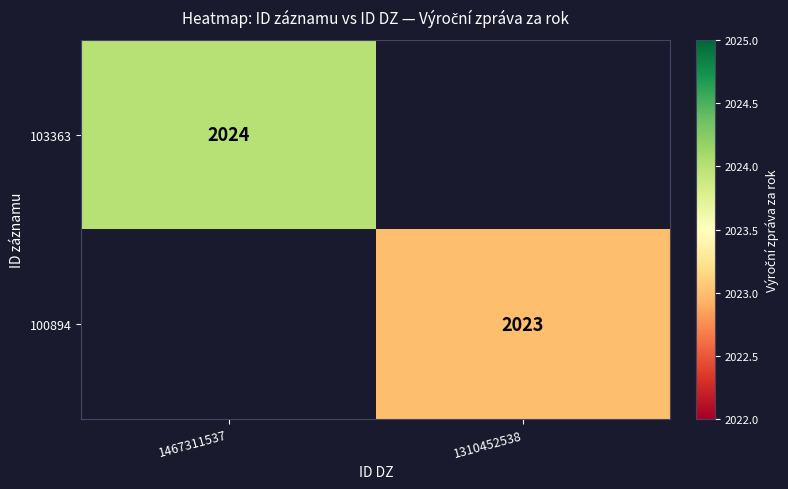

Is it true that 103363 equals 2024 at 1467311537?

True